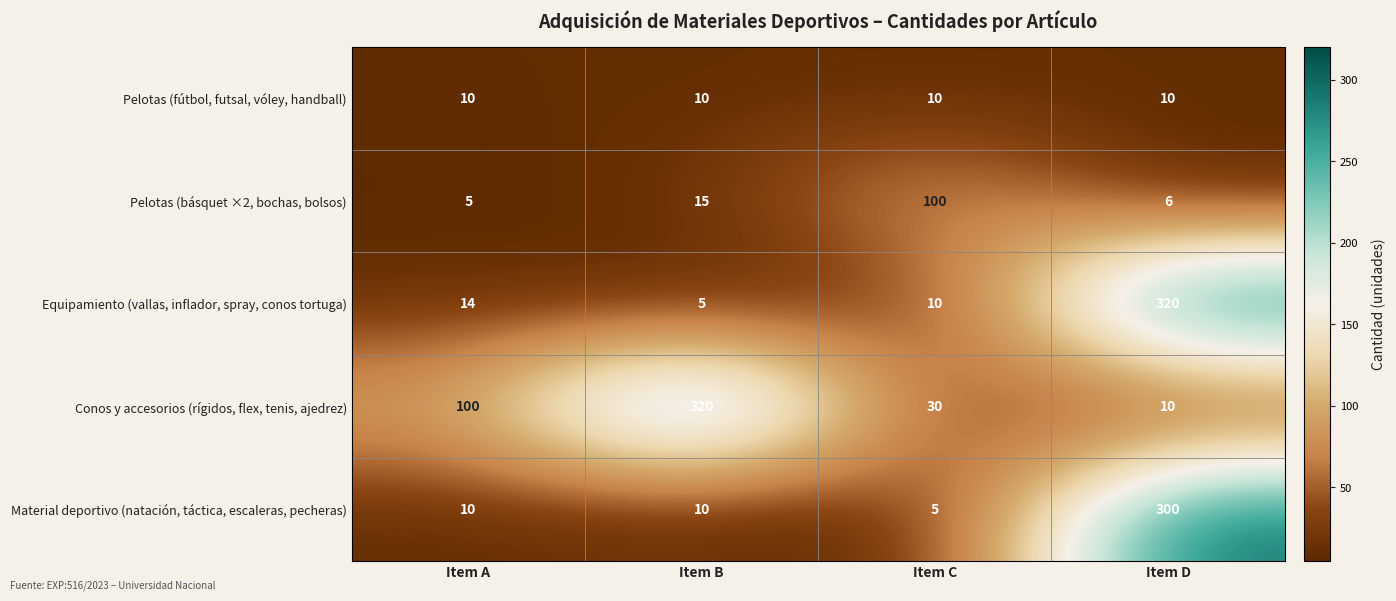

Which series changed the most between Item C and Item D?

Equipamiento (vallas, inflador, spray, conos tortuga)